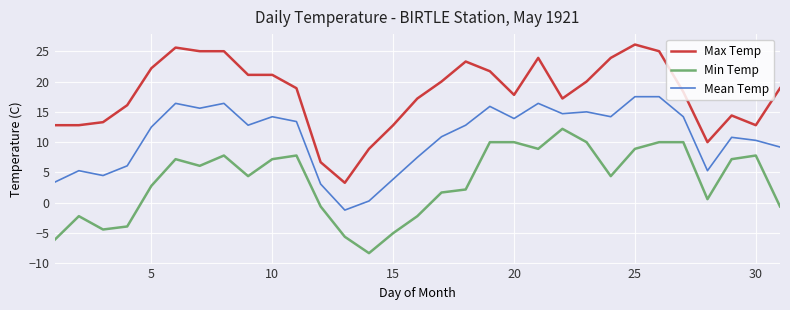

What is the minimum value shown in the chart?

-8.3